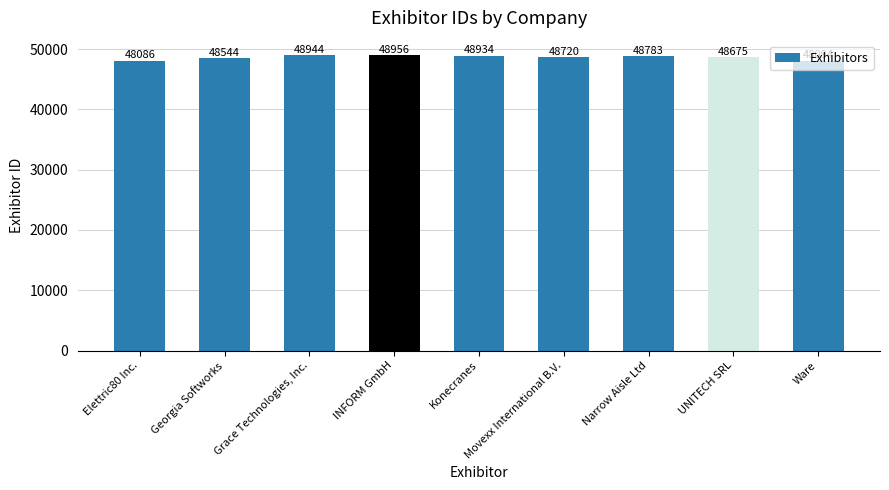

Reading left to right, list all the values displayed in this chart.

48086	48544	48944	48956	48934	48720	48783	48675	48094